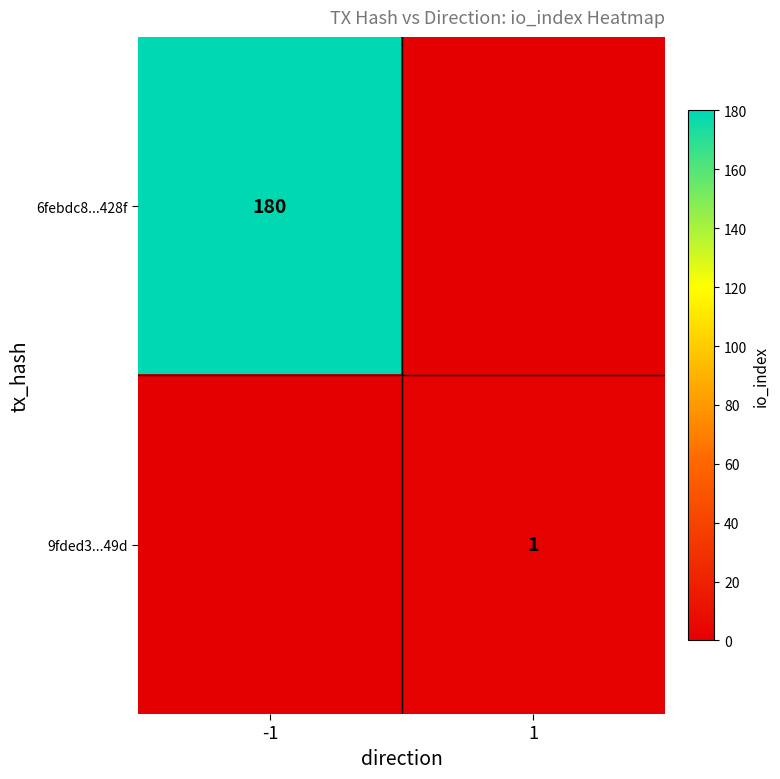

The 6febdc8...428f series shows 180 at -1. True or false?

True